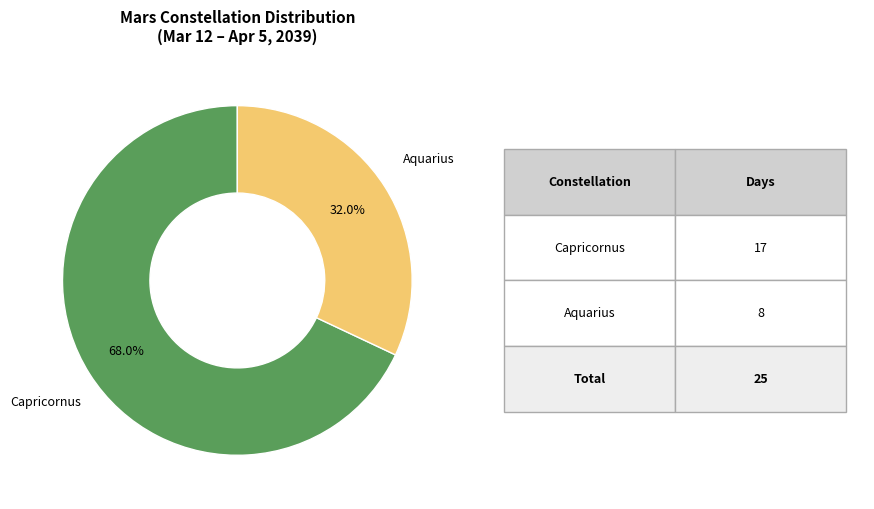

What is the majority slice?

Capricornus